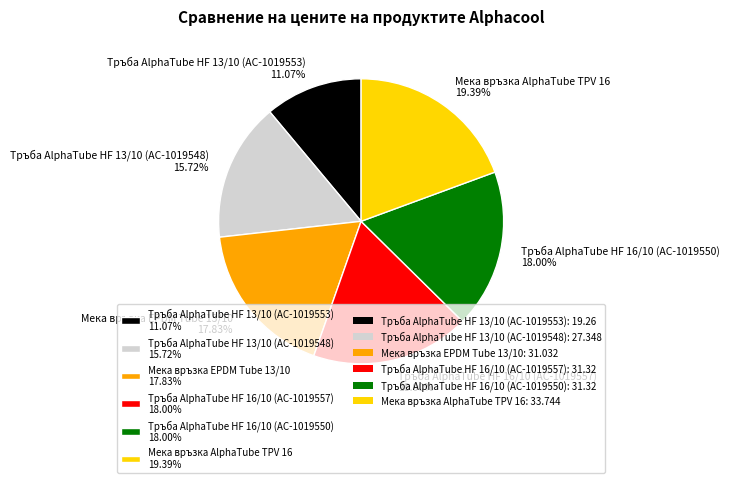

Is there a majority slice in this chart?

No